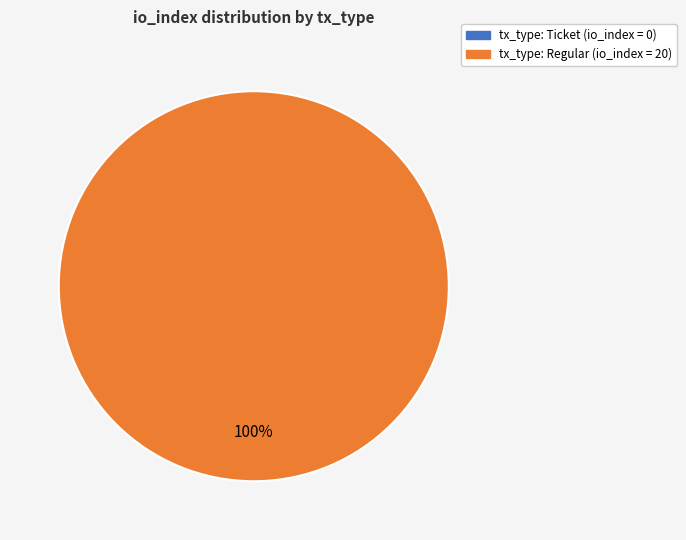

To the nearest percent, what is the difference between the largest and smallest slice percentages?

100%